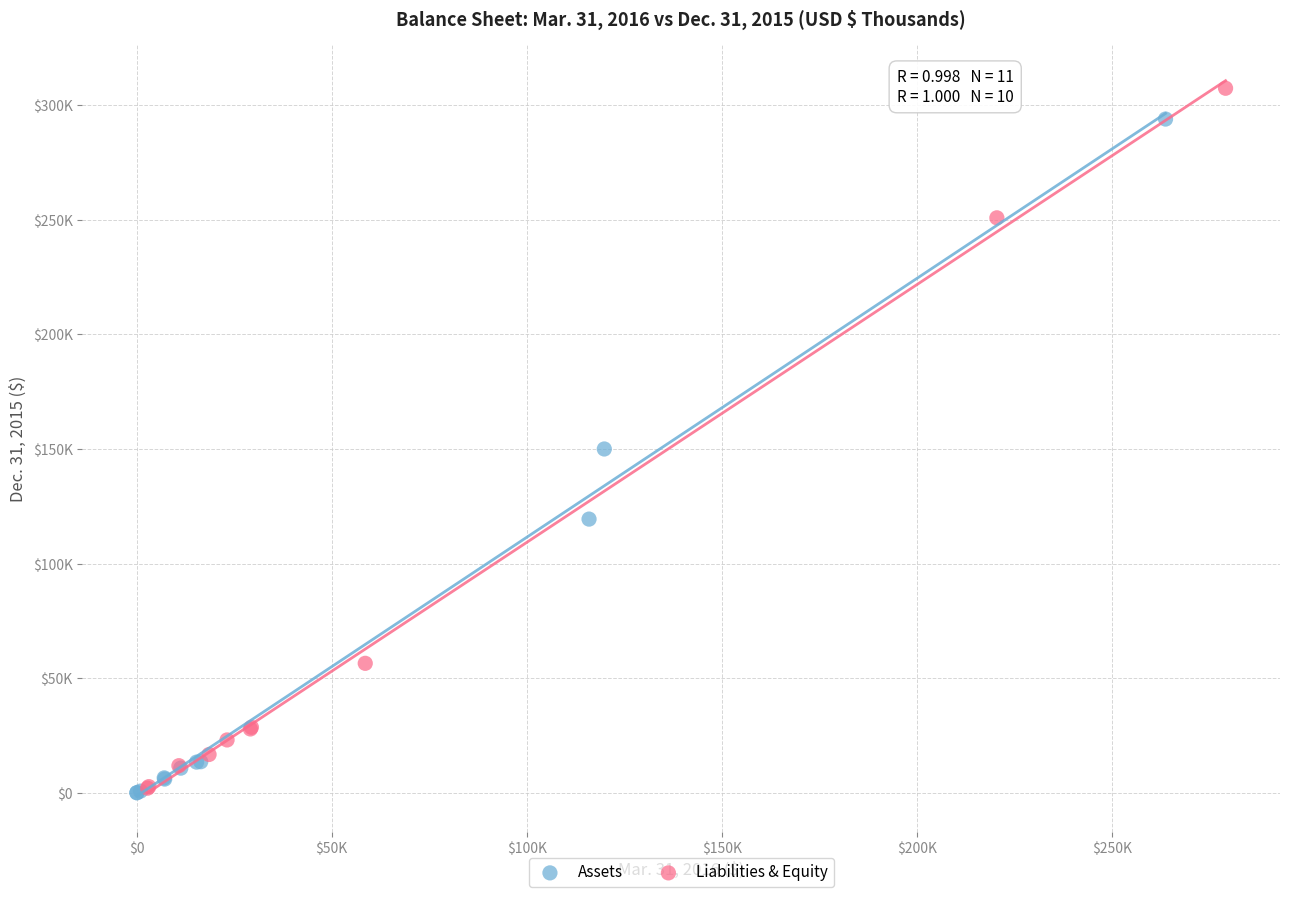

Which series has the largest Y range (max minus min)?

Liabilities & Equity